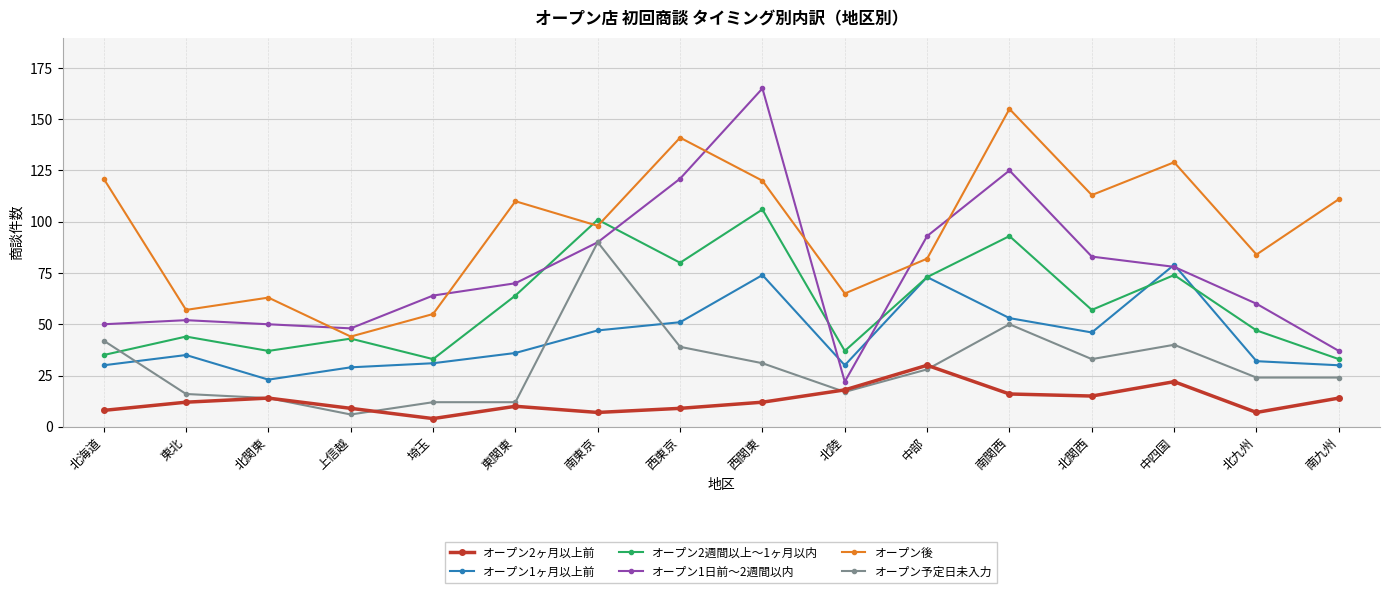

Which label corresponds to the smallest value in the chart?

埼玉